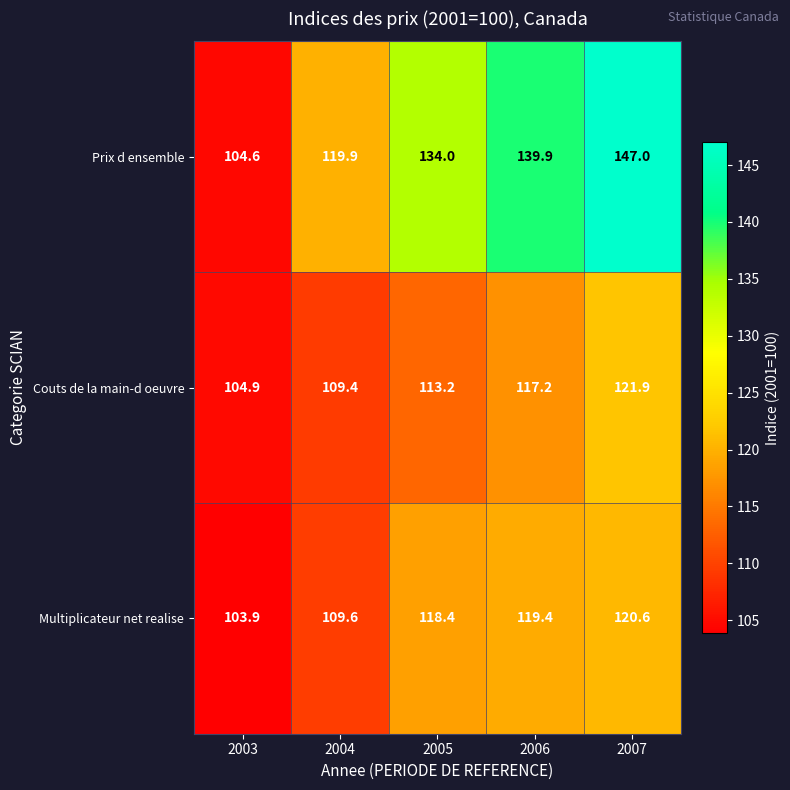

Which category has the highest value across all series?

2007